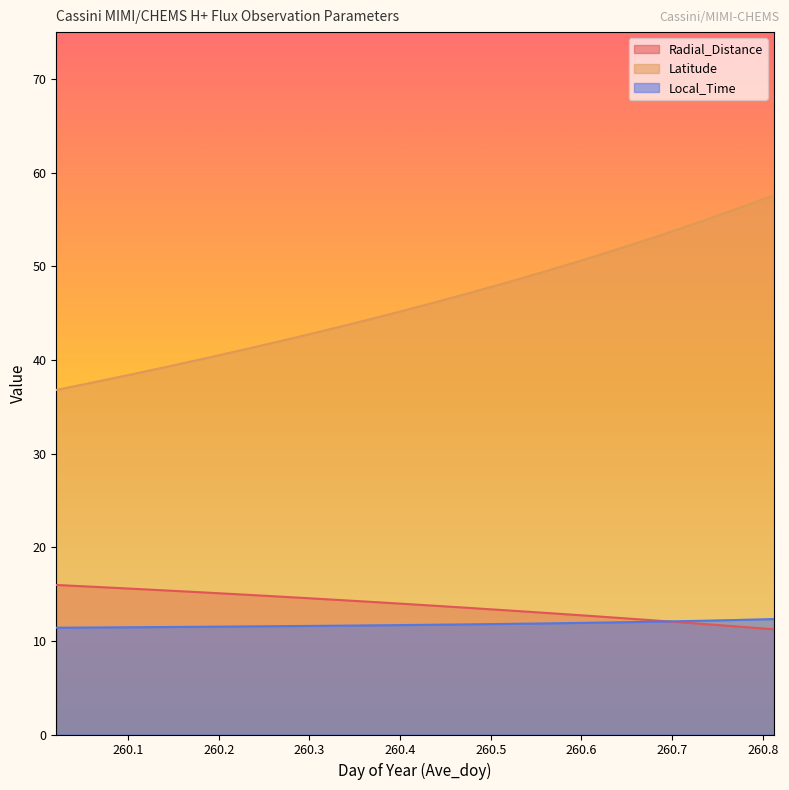

The value of Local_Time at 260.6875 is 12.1. True or false?

True